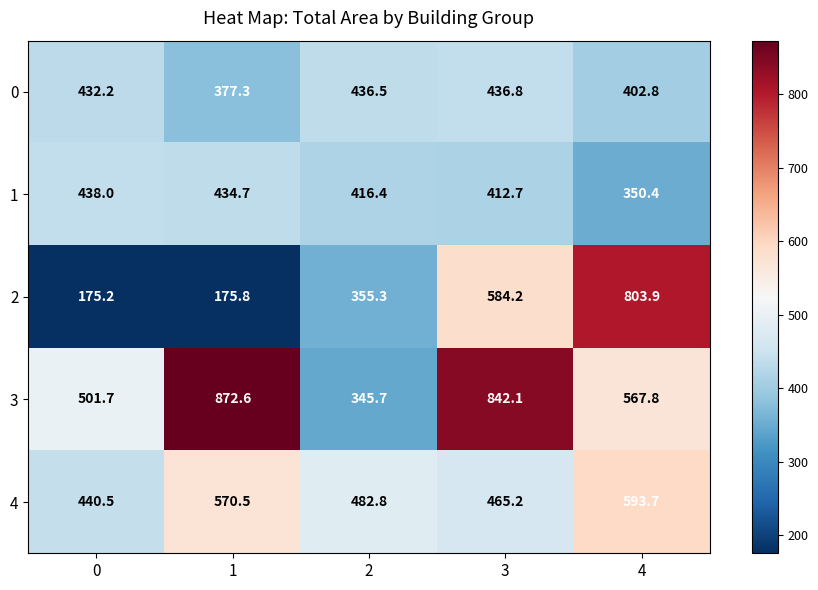

At 4, list the series in order from smallest to largest.

1, 0, 3, 4, 2